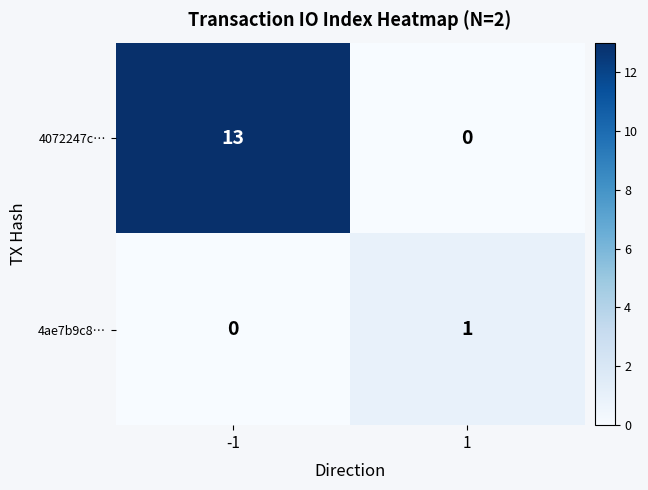

True or false: 4072247c… has a value of 19 at -1.

False